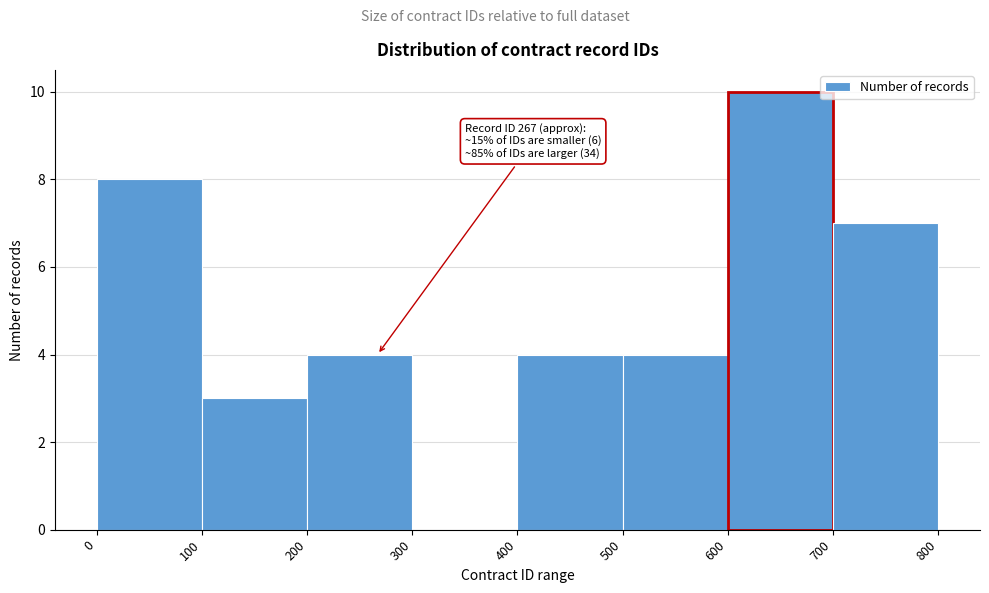

Over which range of the x-axis is the bar tallest?

600 to 700